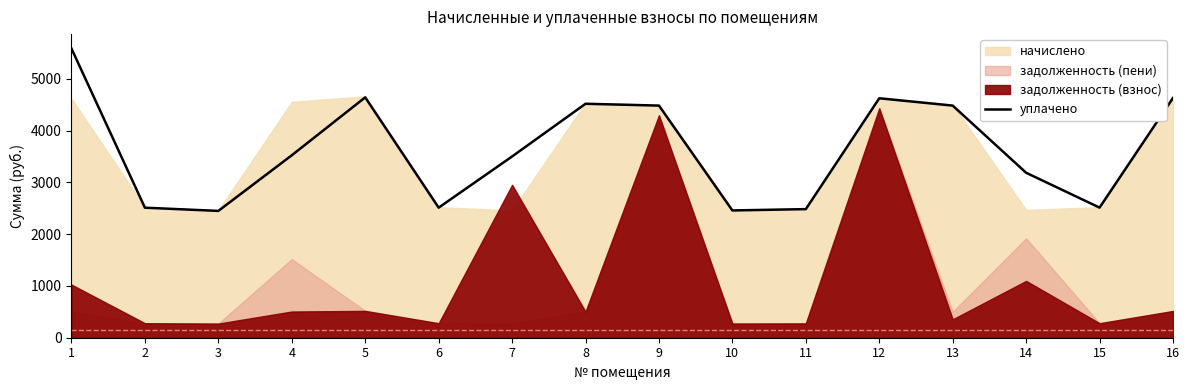

The value at 14 is 3187.0. True or false?

True